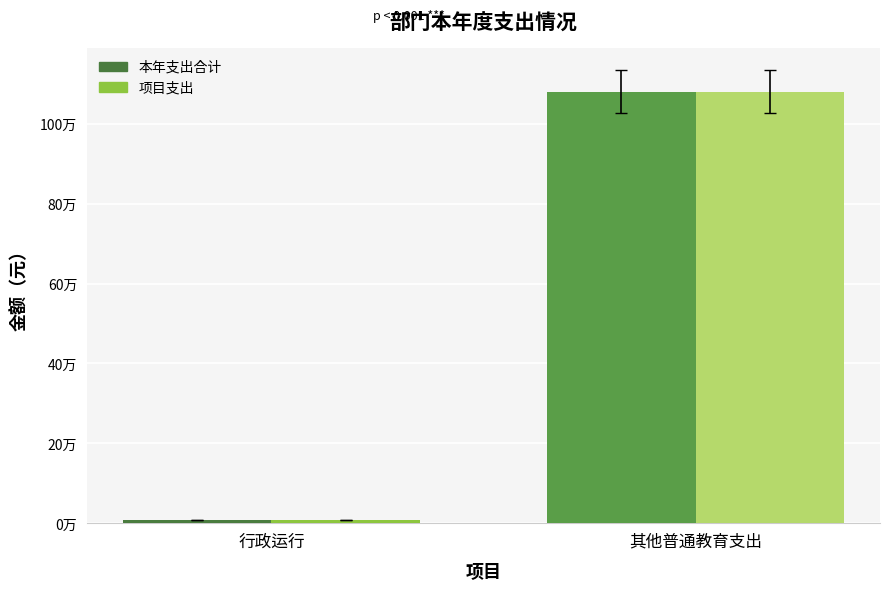

What is the label of the 1st bar from the left?

行政运行